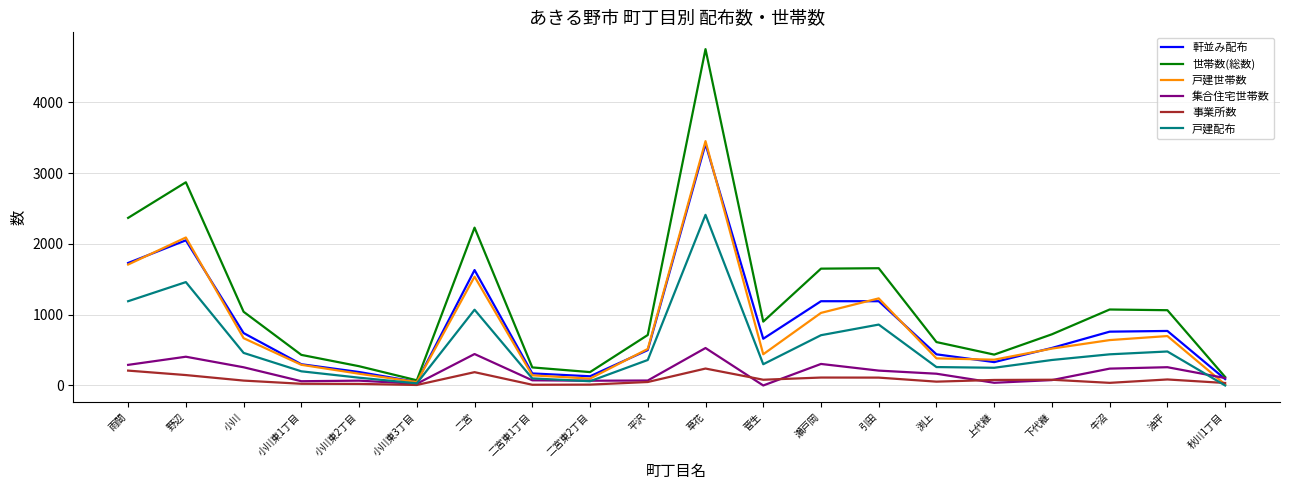

True or false: 戸建世帯数 has a value of 579 at 渕上.

False